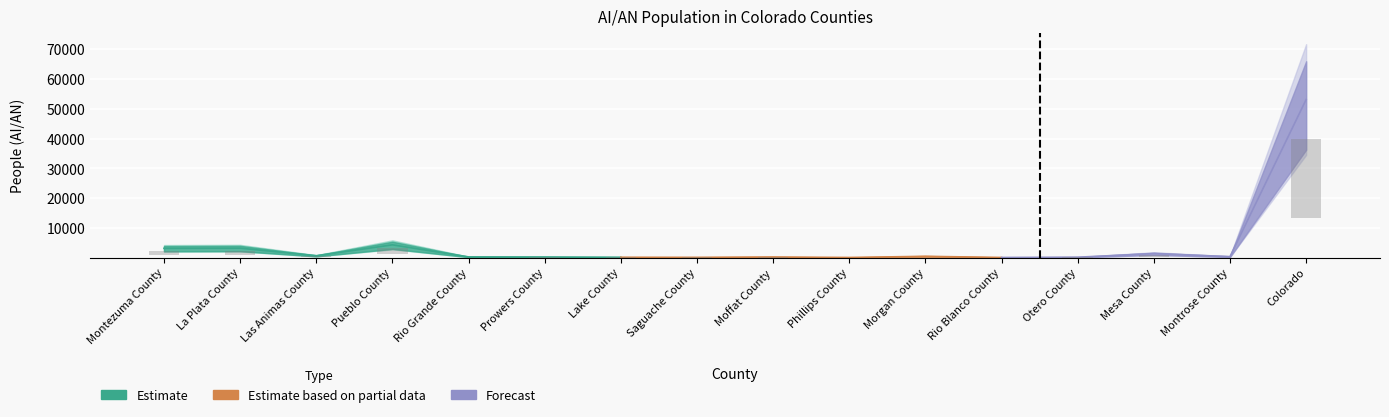

Are the bars horizontal?

No